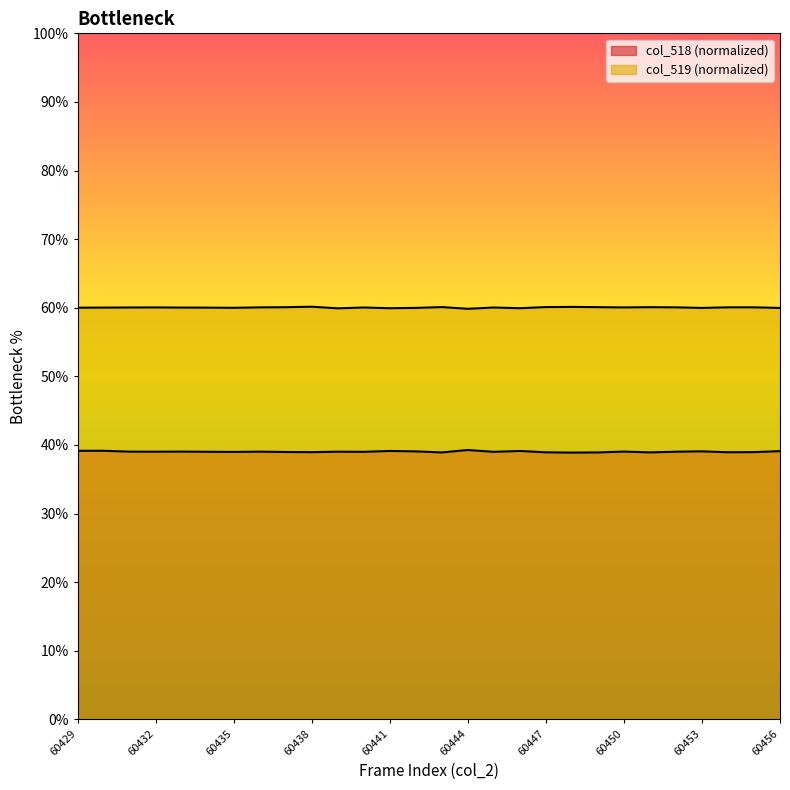

Which series has the largest total across all categories?

col_519